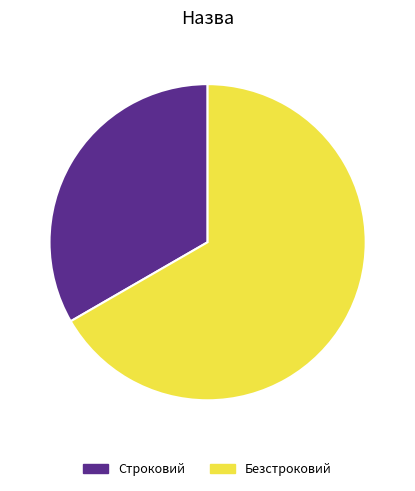

Count the number of slices in the pie.

2